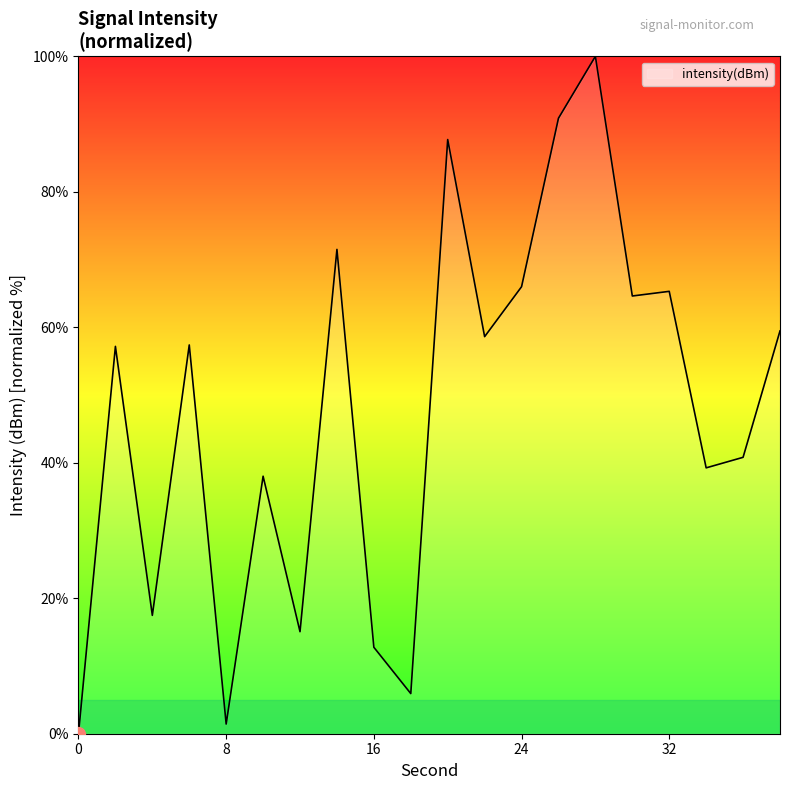

What is the greatest value displayed?

100.0